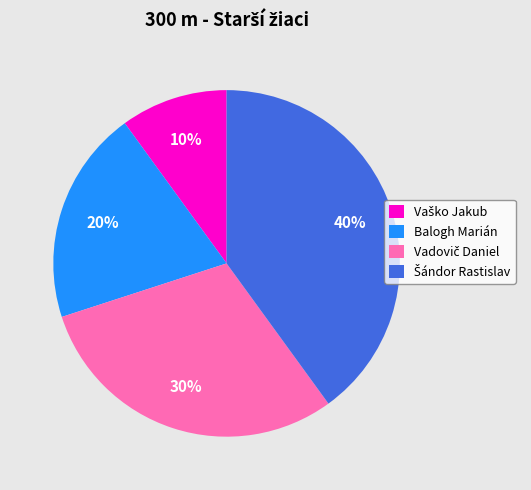

To the nearest percent, what is the average slice percentage?

25%